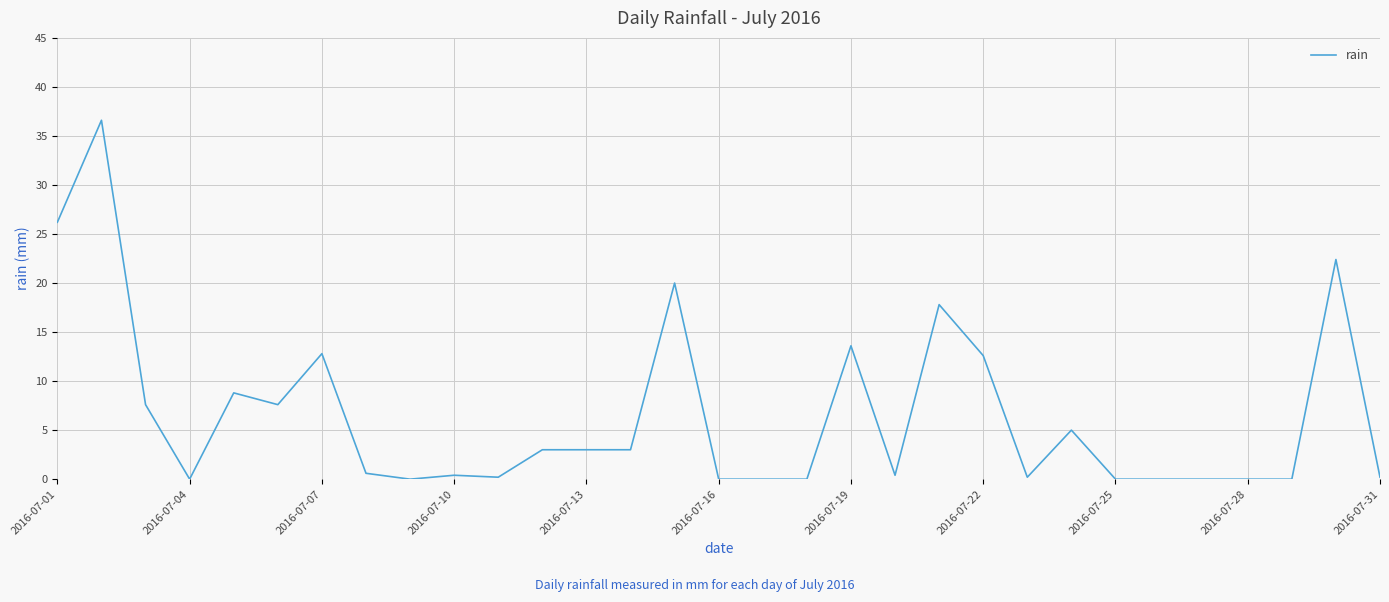

What is the maximum value shown in the chart?

36.6